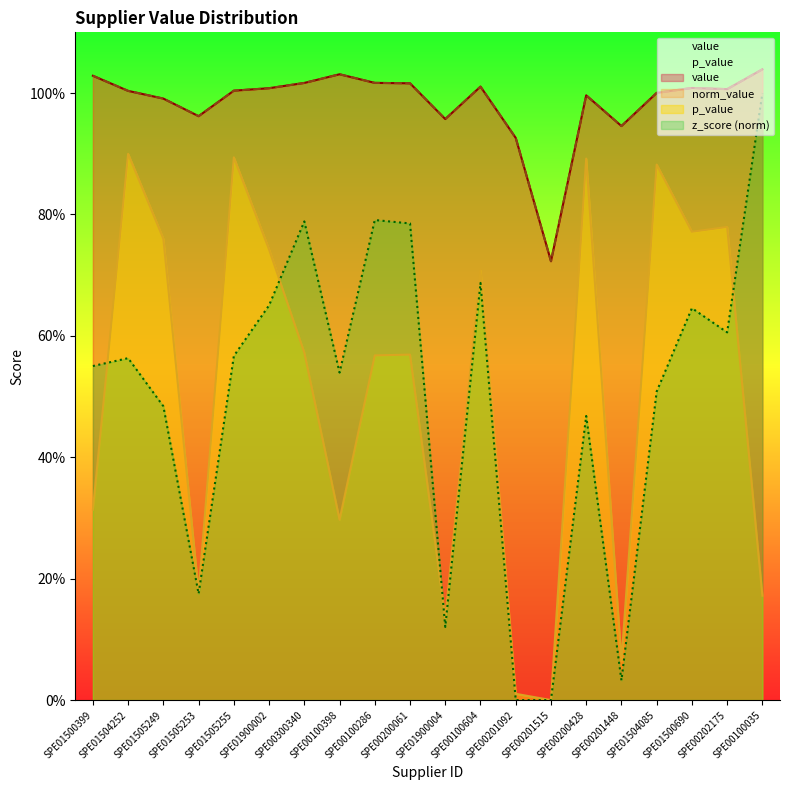

What is the difference between the second highest and second lowest values in the value series?

0.1